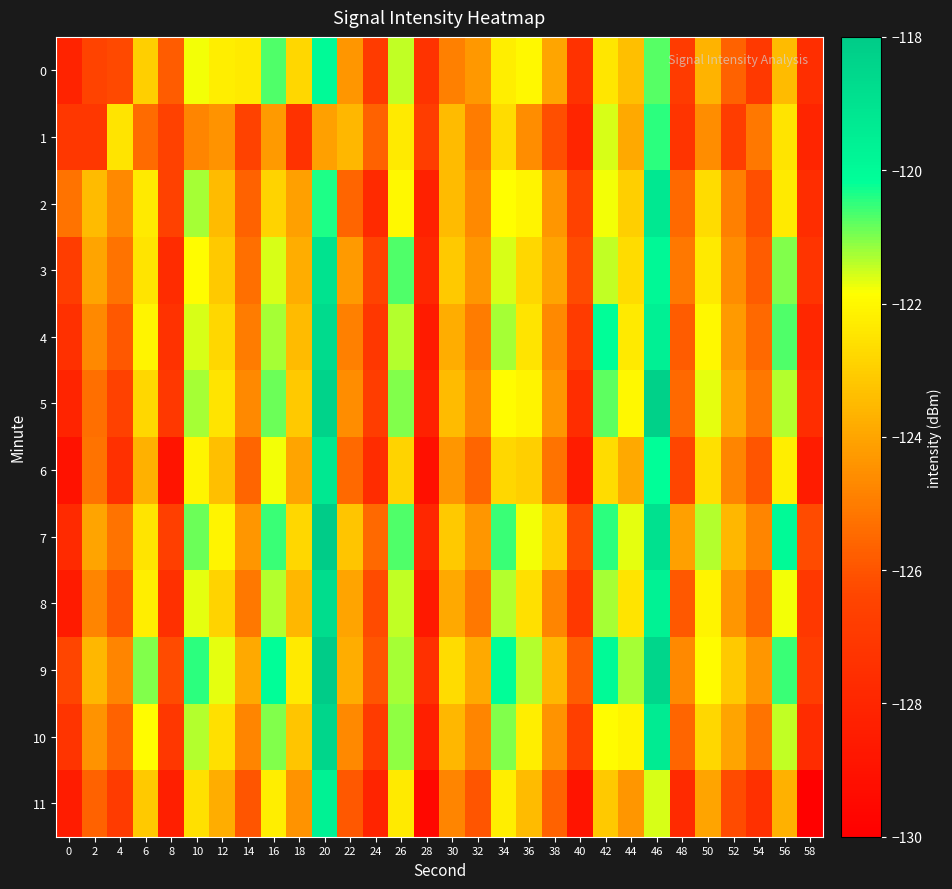

Reading left to right, transcribe all the data shown in this chart.

0: 0=-128.1	2=-126.4	4=-126.3	6=-123.0	8=-125.8	10=-121.8	12=-122.2	14=-122.3	16=-120.7	18=-122.8	20=-120.0	22=-124.4	24=-126.9	26=-121.5	28=-127.3	30=-124.9	32=-124.3	34=-122.3	36=-122.0	38=-124.0	40=-127.3	42=-122.4	44=-123.4	46=-120.7	48=-126.9	50=-123.6	52=-125.7	54=-127.0	56=-123.5	58=-127.5
1: 0=-127.1	2=-127.1	4=-122.5	6=-125.4	8=-126.5	10=-124.8	12=-124.4	14=-126.5	16=-124.2	18=-127.3	20=-124.1	22=-123.6	24=-125.7	26=-122.3	28=-126.8	30=-123.5	32=-125.0	34=-122.7	36=-124.6	38=-126.1	40=-128.0	42=-121.6	44=-123.9	46=-120.5	48=-127.2	50=-124.6	52=-126.8	54=-125.1	56=-122.5	58=-128.0
2: 0=-125.2	2=-123.5	4=-124.7	6=-122.3	8=-126.6	10=-121.2	12=-123.5	14=-125.7	16=-122.9	18=-124.1	20=-120.3	22=-125.6	24=-127.8	26=-122.0	28=-128.2	30=-123.5	32=-124.7	34=-121.9	36=-122.1	38=-124.3	40=-126.6	42=-121.8	44=-123.0	46=-119.2	48=-125.5	50=-122.7	52=-124.9	54=-126.1	56=-122.3	58=-127.6
3: 0=-126.8	2=-124.0	4=-125.2	6=-122.5	8=-127.7	10=-121.9	12=-123.1	14=-125.3	16=-121.6	18=-123.8	20=-119.0	22=-124.2	24=-126.5	26=-120.7	28=-127.9	30=-123.1	32=-124.3	34=-121.6	36=-122.8	38=-124.0	40=-126.2	42=-121.5	44=-122.7	46=-119.9	48=-125.1	50=-122.3	52=-124.6	54=-125.8	56=-121.0	58=-127.2
4: 0=-127.5	2=-124.7	4=-125.9	6=-122.1	8=-127.3	10=-121.6	12=-122.8	14=-125.0	16=-121.2	18=-123.5	20=-118.7	22=-124.9	24=-127.1	26=-121.3	28=-128.6	30=-123.8	32=-125.0	34=-121.2	36=-122.5	38=-124.7	40=-126.9	42=-120.1	44=-122.3	46=-119.6	48=-125.8	50=-122.0	52=-124.2	54=-125.5	56=-120.7	58=-127.9
5: 0=-128.1	2=-125.3	4=-126.6	6=-122.8	8=-127.0	10=-121.2	12=-122.5	14=-124.7	16=-120.9	18=-123.1	20=-118.3	22=-124.6	24=-126.8	26=-121.0	28=-128.2	30=-123.5	32=-124.7	34=-121.9	36=-122.1	38=-124.3	40=-127.6	42=-120.8	44=-122.0	46=-118.2	48=-125.5	50=-121.7	52=-123.9	54=-125.1	56=-121.3	58=-127.6
6: 0=-129.0	2=-125.2	4=-127.5	6=-123.7	8=-128.9	10=-122.1	12=-123.3	14=-125.6	16=-121.8	18=-124.0	20=-119.2	22=-125.5	24=-127.7	26=-122.9	28=-129.1	30=-124.3	32=-125.6	34=-122.8	36=-123.0	38=-125.2	40=-128.5	42=-122.7	44=-123.9	46=-120.1	48=-126.3	50=-122.6	52=-124.8	54=-126.0	56=-122.2	58=-128.5
7: 0=-127.8	2=-124.0	4=-125.2	6=-122.5	8=-126.7	10=-120.9	12=-122.1	14=-124.3	16=-120.6	18=-122.8	20=-117.0	22=-123.2	24=-125.5	26=-120.7	28=-127.9	30=-123.1	32=-124.3	34=-120.6	36=-121.8	38=-123.0	40=-126.2	42=-120.5	44=-121.7	46=-118.9	48=-124.1	50=-121.3	52=-123.6	54=-124.8	56=-120.0	58=-126.2
8: 0=-128.6	2=-124.8	4=-126.0	6=-122.2	8=-127.5	10=-121.7	12=-122.9	14=-125.1	16=-121.3	18=-123.6	20=-118.8	22=-124.0	24=-126.2	26=-121.5	28=-128.7	30=-123.9	32=-125.1	34=-121.3	36=-122.6	38=-124.8	40=-127.0	42=-121.2	44=-122.5	46=-119.7	48=-125.9	50=-122.1	52=-124.3	54=-125.6	56=-121.8	58=-127.0
9: 0=-126.3	2=-123.6	4=-124.8	6=-121.0	8=-126.2	10=-120.5	12=-121.7	14=-123.9	16=-120.1	18=-122.3	20=-117.6	22=-123.8	24=-126.0	26=-121.2	28=-127.5	30=-122.7	32=-123.9	34=-120.1	36=-121.3	38=-123.6	40=-125.8	42=-120.0	44=-121.2	46=-118.5	48=-124.7	50=-121.9	52=-123.1	54=-124.3	56=-120.6	58=-126.8
10: 0=-127.2	2=-124.5	4=-125.7	6=-121.9	8=-127.1	10=-121.3	12=-122.6	14=-124.8	16=-121.0	18=-123.2	20=-118.5	22=-124.7	24=-126.9	26=-121.1	28=-128.3	30=-123.6	32=-124.8	34=-121.0	36=-122.2	38=-124.5	40=-126.7	42=-121.9	44=-122.1	46=-119.3	48=-125.6	50=-122.8	52=-124.0	54=-125.2	56=-121.5	58=-127.7
11: 0=-128.5	2=-125.7	4=-126.9	6=-123.1	8=-128.3	10=-122.6	12=-123.8	14=-126.0	16=-122.2	18=-124.5	20=-119.7	22=-125.9	24=-128.1	26=-122.3	28=-129.6	30=-124.8	32=-126.0	34=-122.2	36=-123.5	38=-125.7	40=-128.9	42=-123.1	44=-124.3	46=-121.6	48=-127.8	50=-124.0	52=-126.2	54=-127.5	56=-123.7	58=-129.9